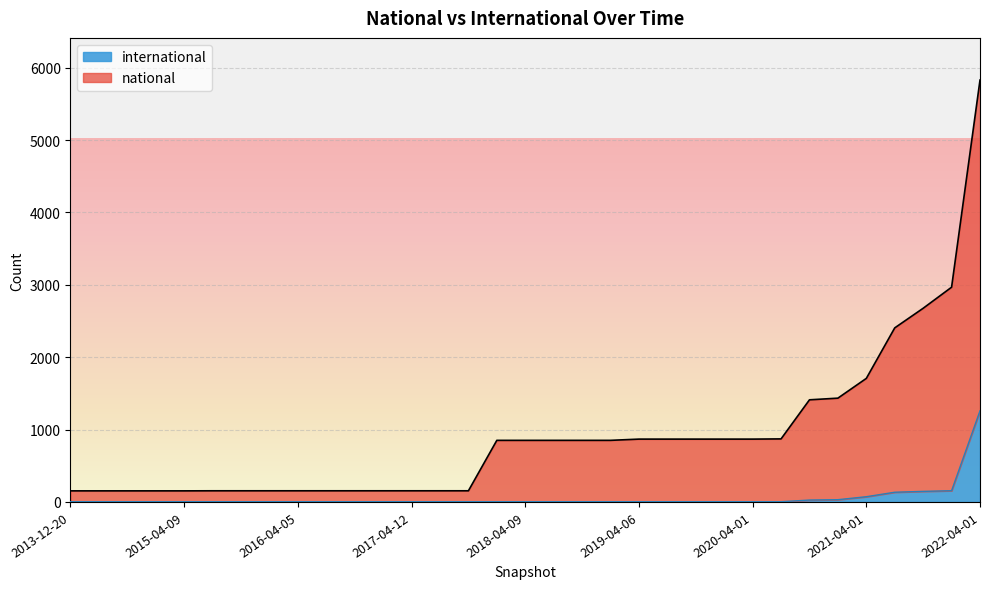

Between 2016-12-27 and 2020-10-01, which series saw the biggest shift?

national